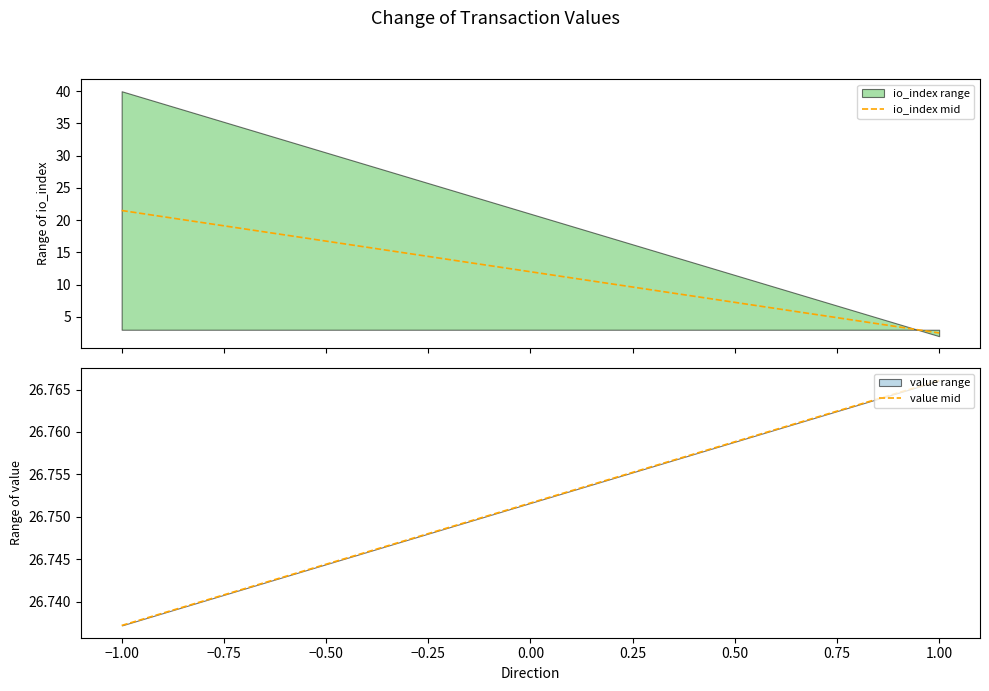

What is the highest value of the io_index range series?

40